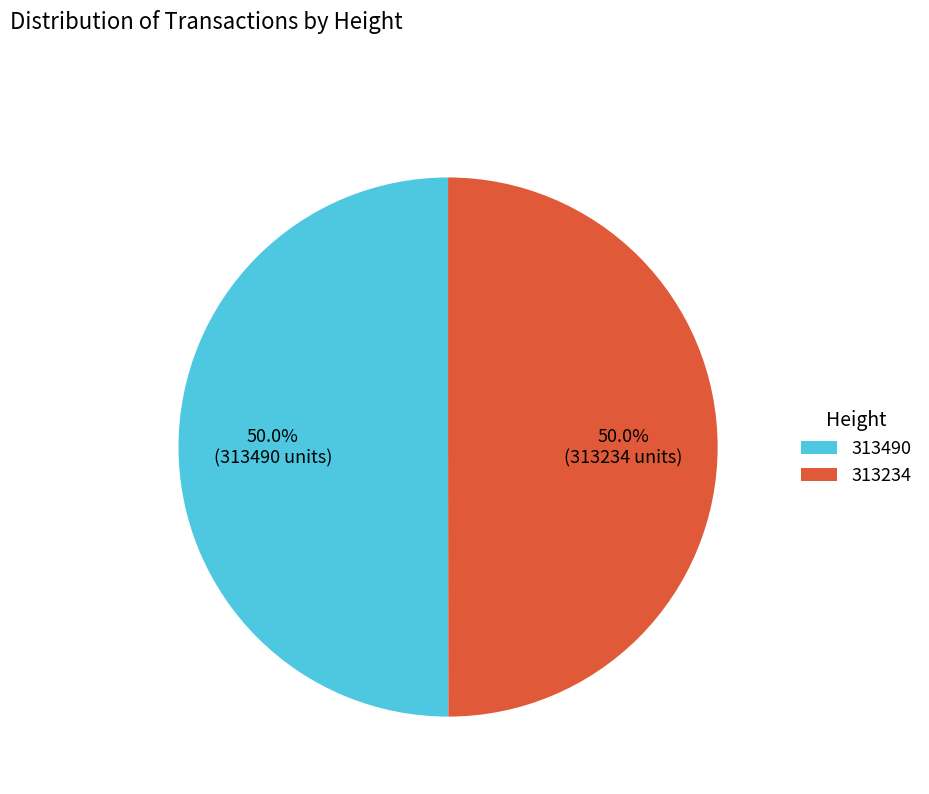

How many segments does this pie chart have?

2